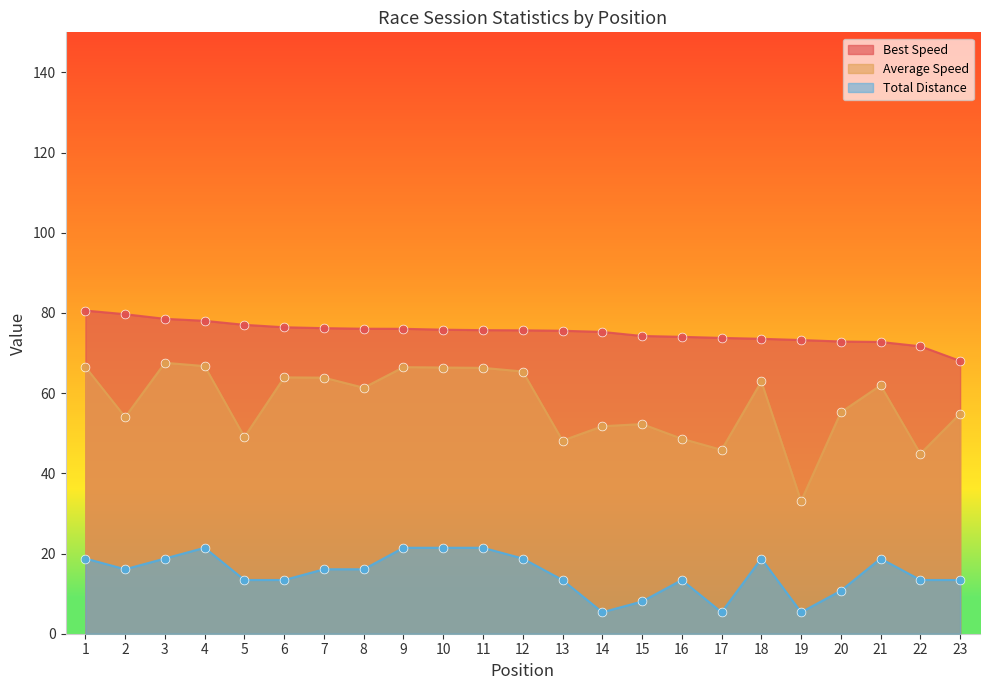

At how many categories does at least one series exceed 35?

23